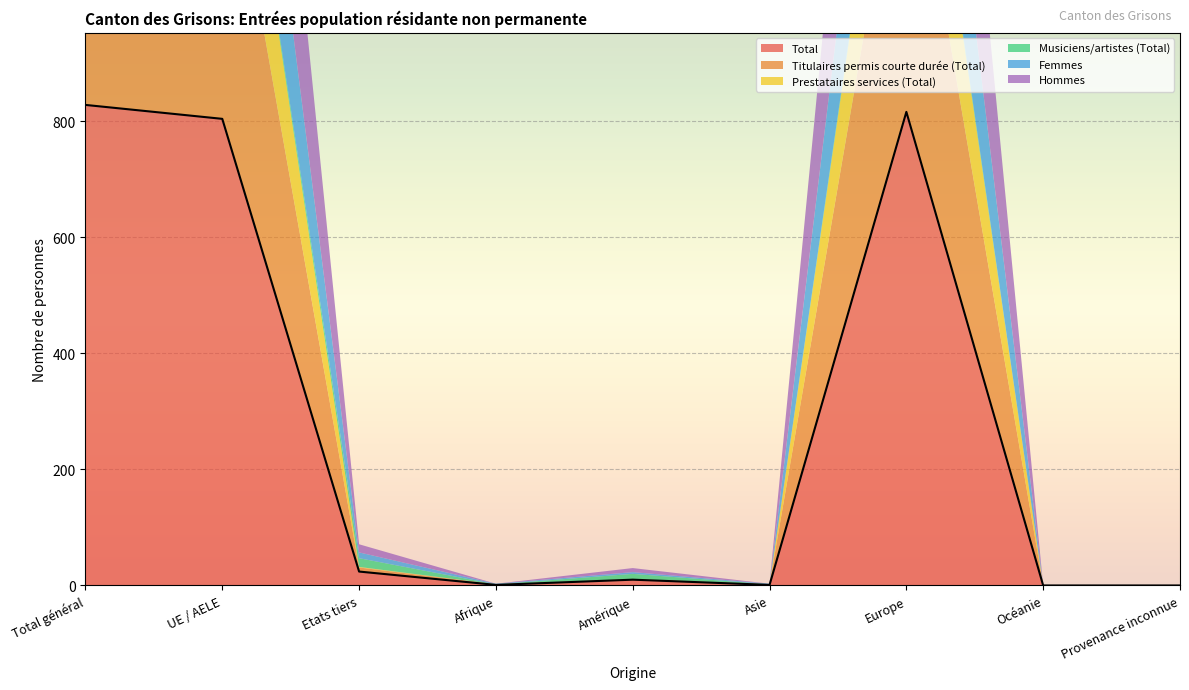

What is the approximate value of Total at Total général, to the nearest 50?

850